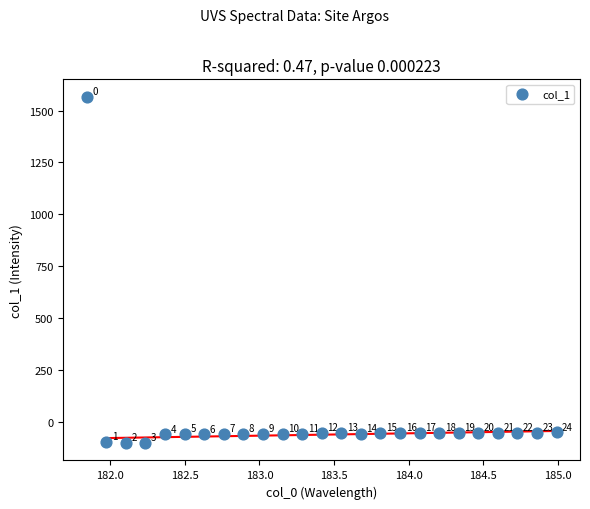

What is the range of X values (max minus min)?

3.1